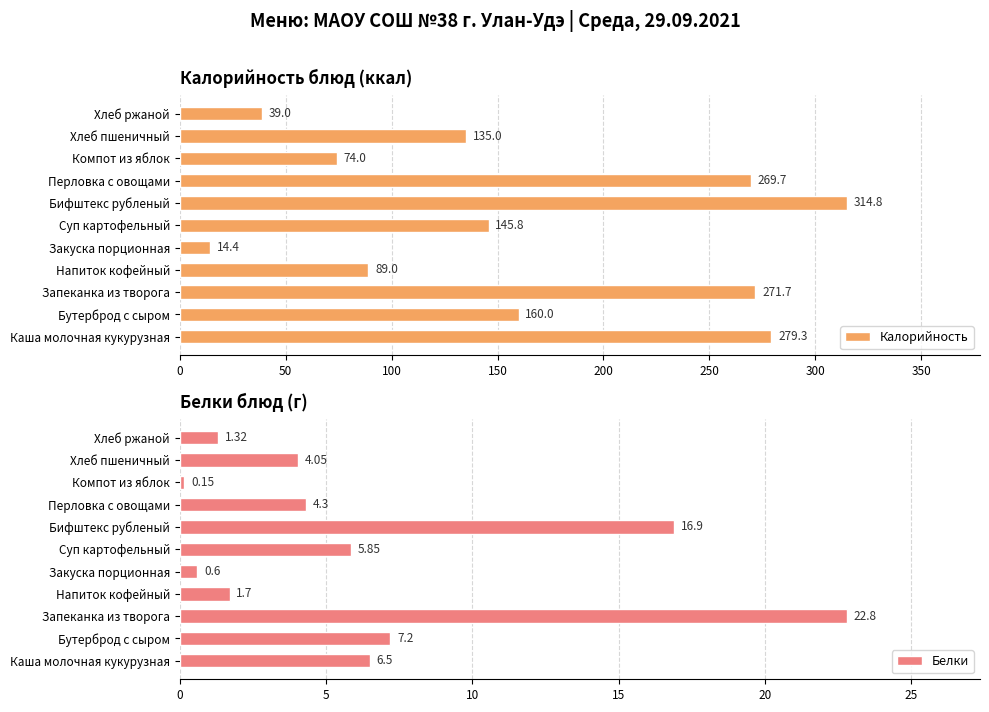

What is the difference between the maximum and minimum values in the Калорийность series?

300.4